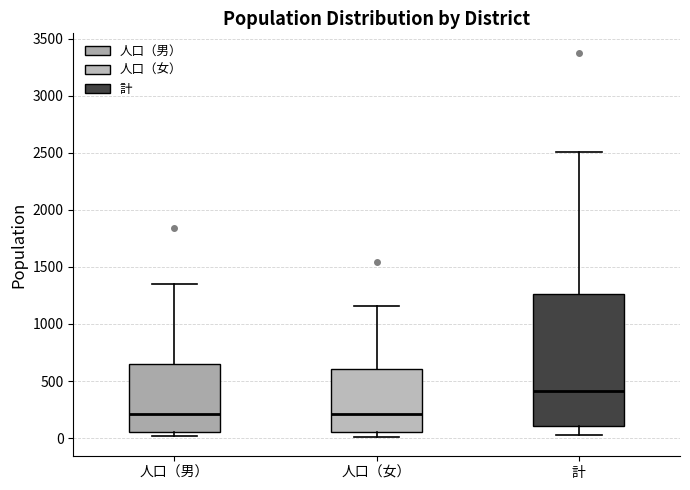

Reading left to right, read every box against the y-axis: the position of its median line, the range the box covers, and the ends of its whiskers. The values are not printed on the chart, so give them approximately, as read against the axis.

人口（男）: median 200, box 50 to 650, whiskers 0 to 1350
人口（女）: median 200, box 50 to 600, whiskers 0 to 1150
計: median 400, box 100 to 1250, whiskers 50 to 2500